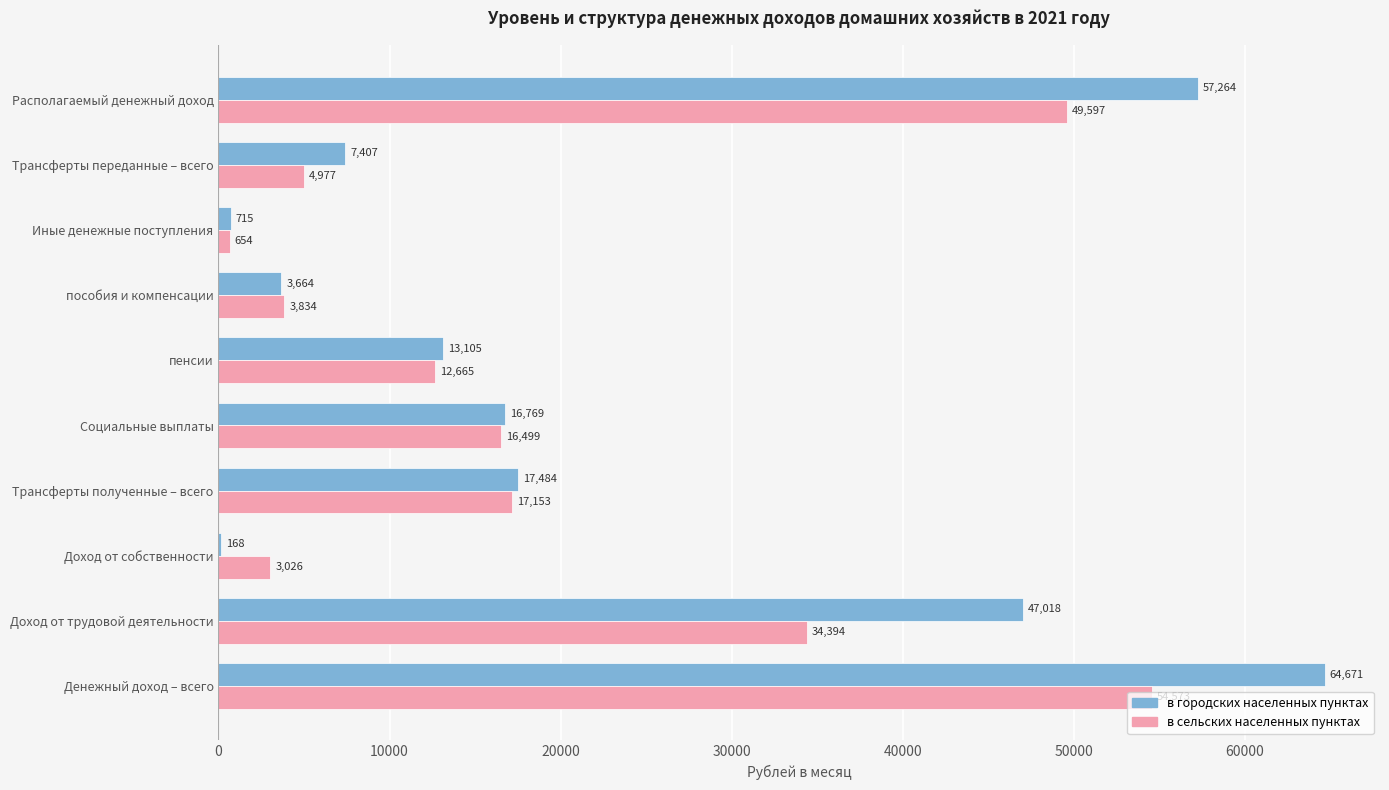

What is the average value of the в сельских населенных пунктах series?

19737.1